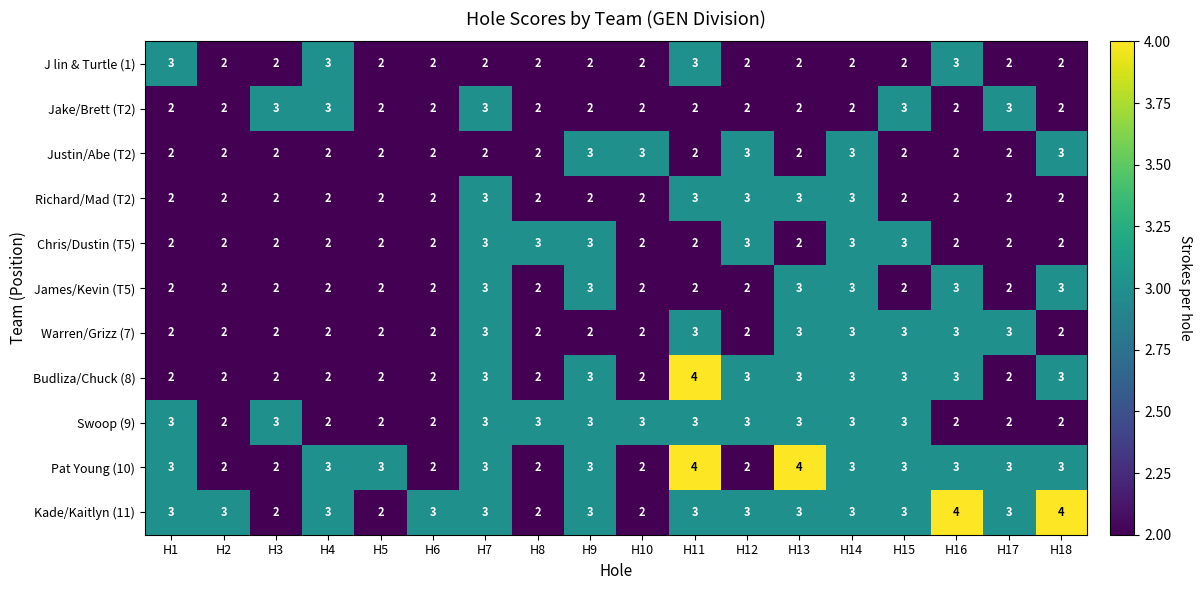

How many series are shown in this chart?

11